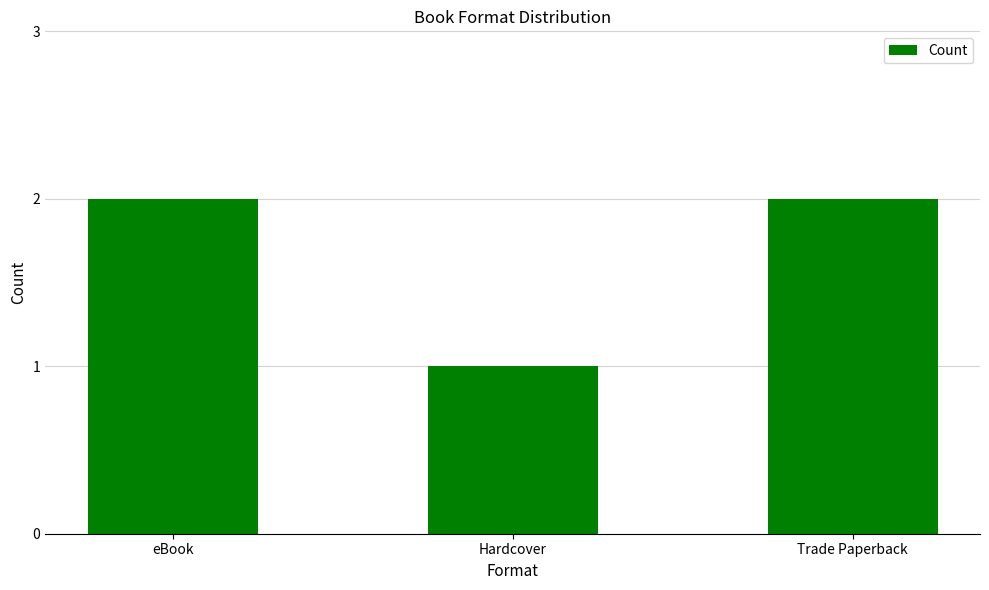

Does the chart contain any negative values?

No